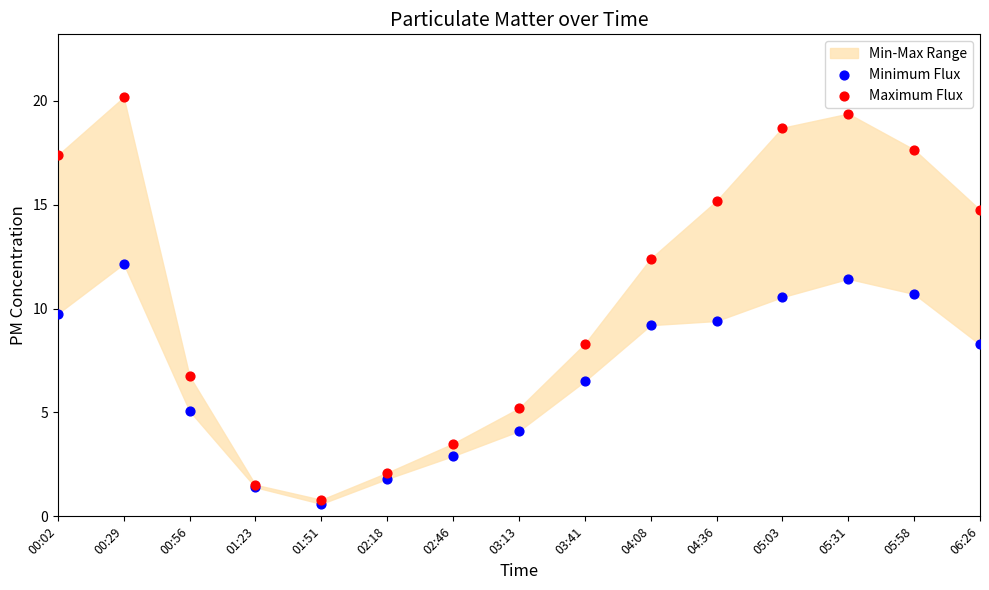

In the Minimum Flux series, what Y value is closest to 6?

6.5